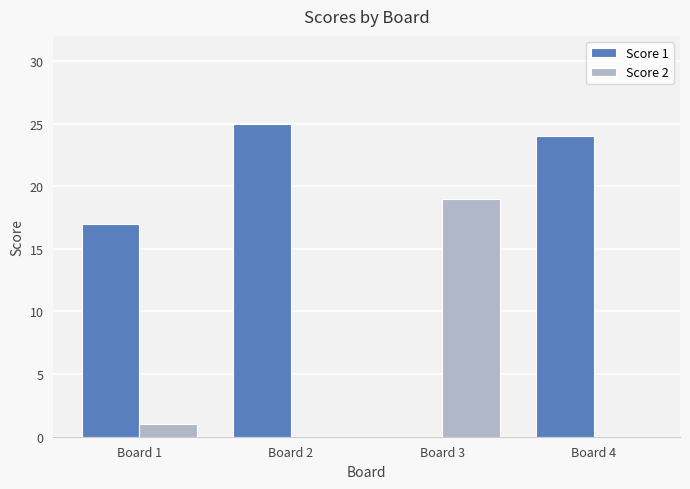

Between Board 1 and Board 4, which series saw the biggest shift?

Score 1